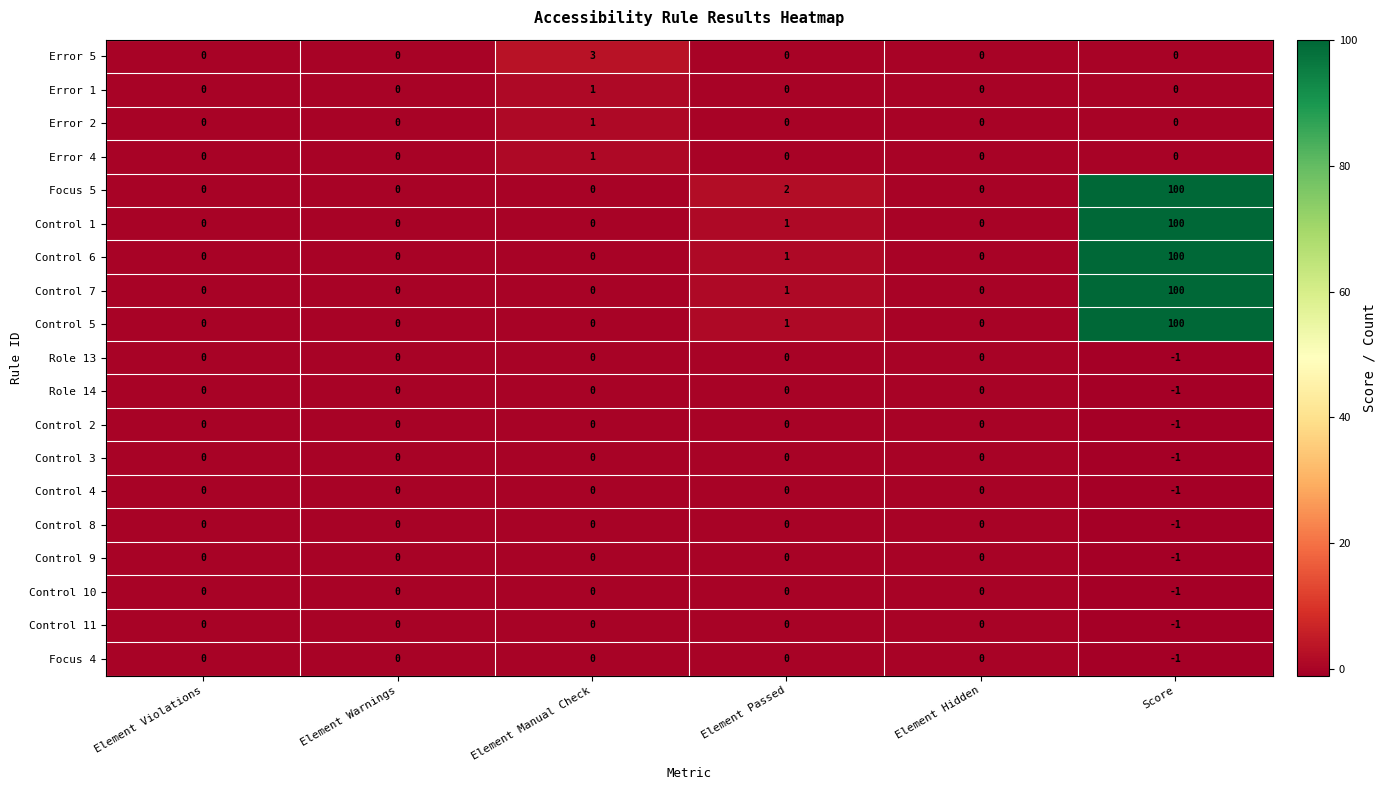

Which series has the largest total across all categories?

Focus 5